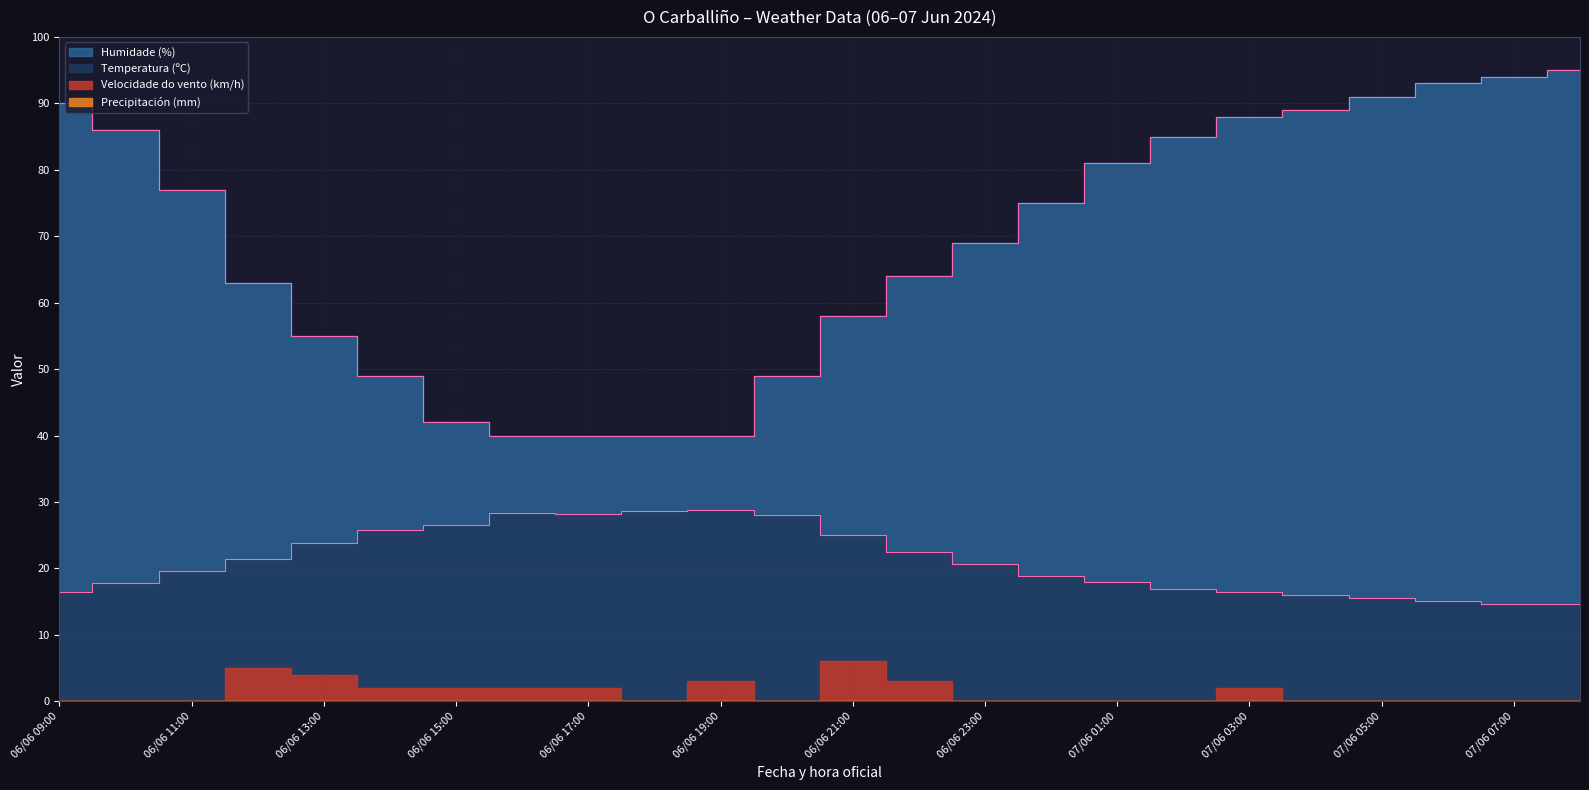

What is the difference between the maximum and minimum values in the Temperatura (ºC) series?

14.2